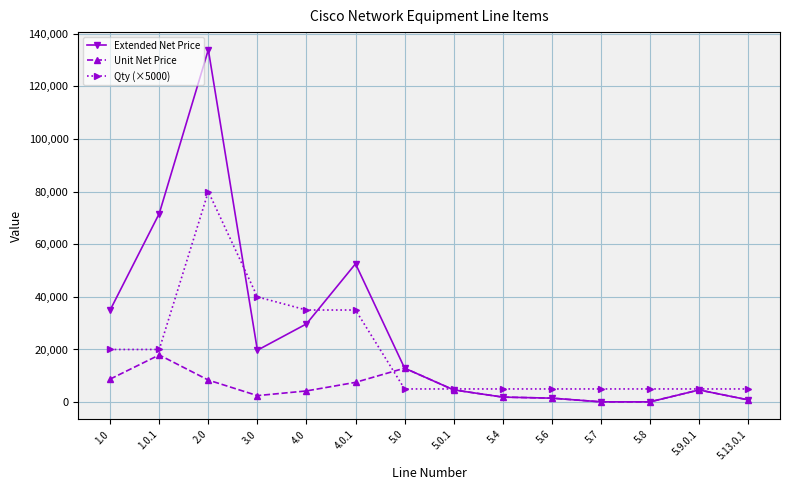

Where is the first local minimum for Extended Net Price?

3.0